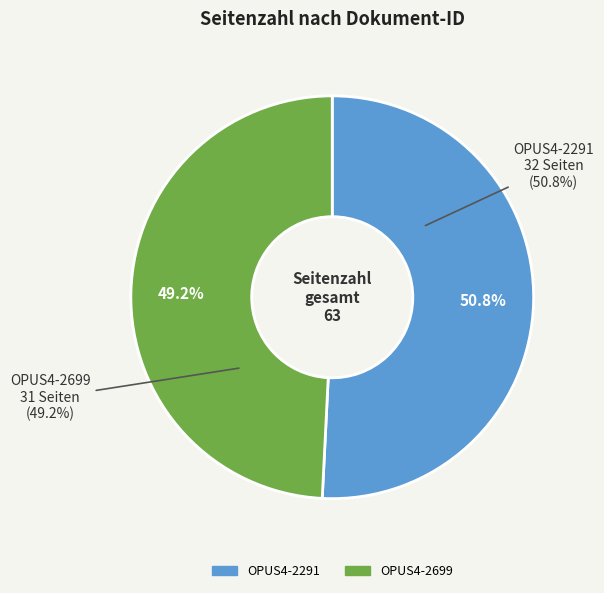

Which category has the smallest portion of the pie?

OPUS4-2699